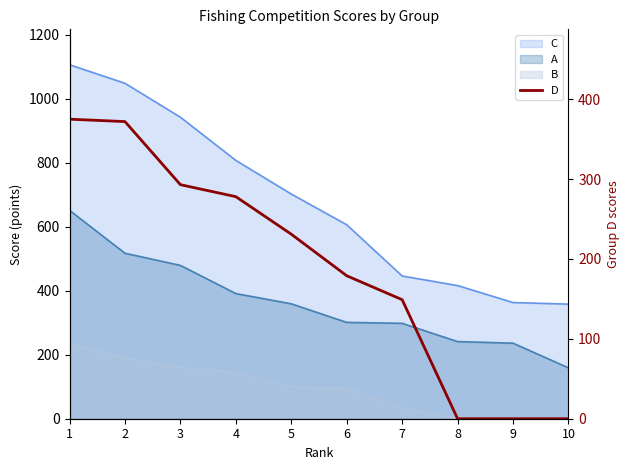

List the labels in order of value, largest first.

1, 2, 3, 4, 5, 6, 7, 8, 9, 10